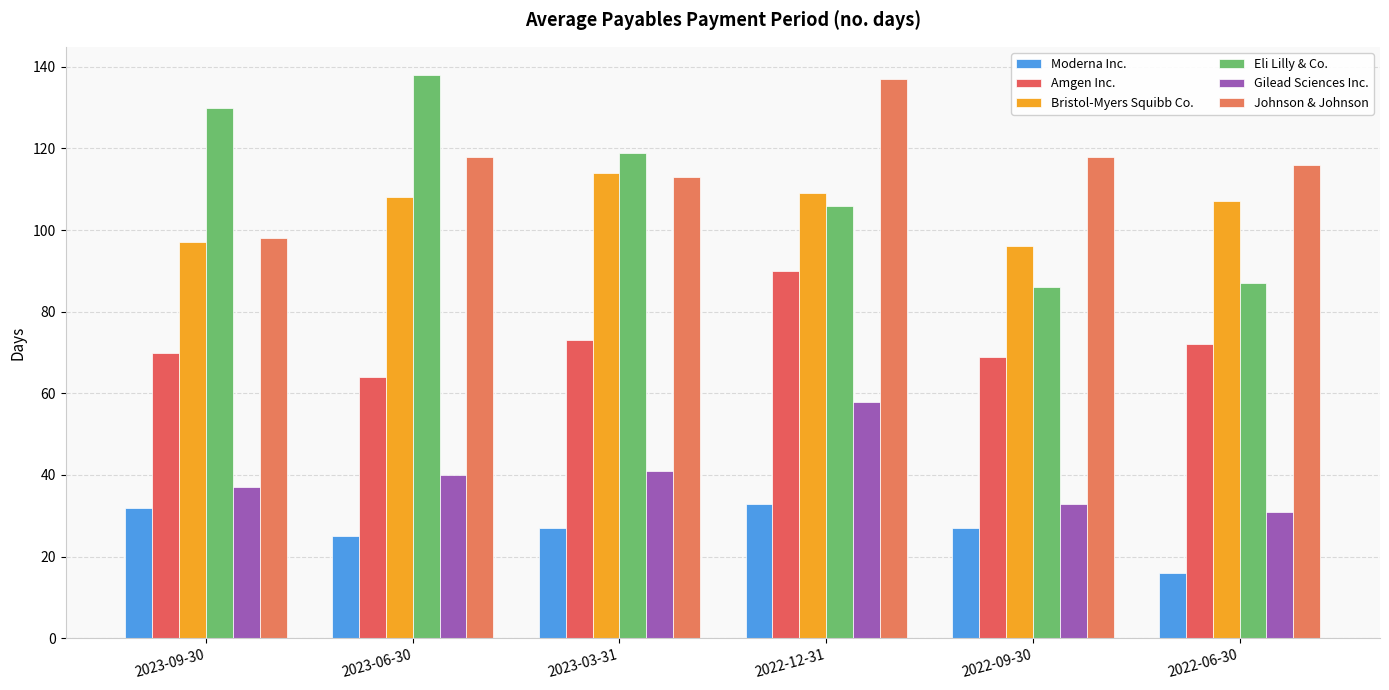

At which label does Gilead Sciences Inc. reach its minimum?

2022-06-30